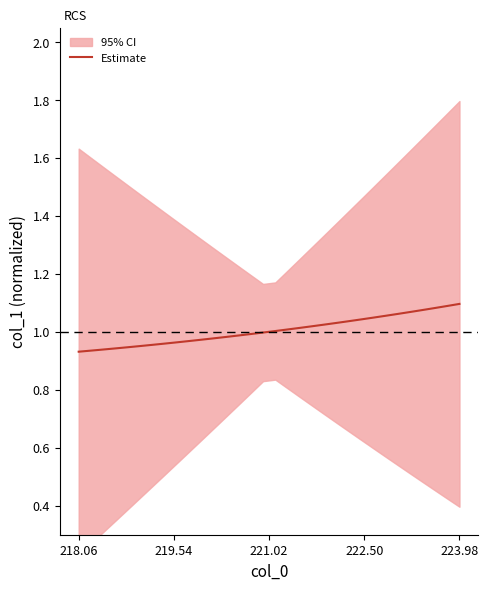

The Estimate series shows 1.1 at 223.98. True or false?

True